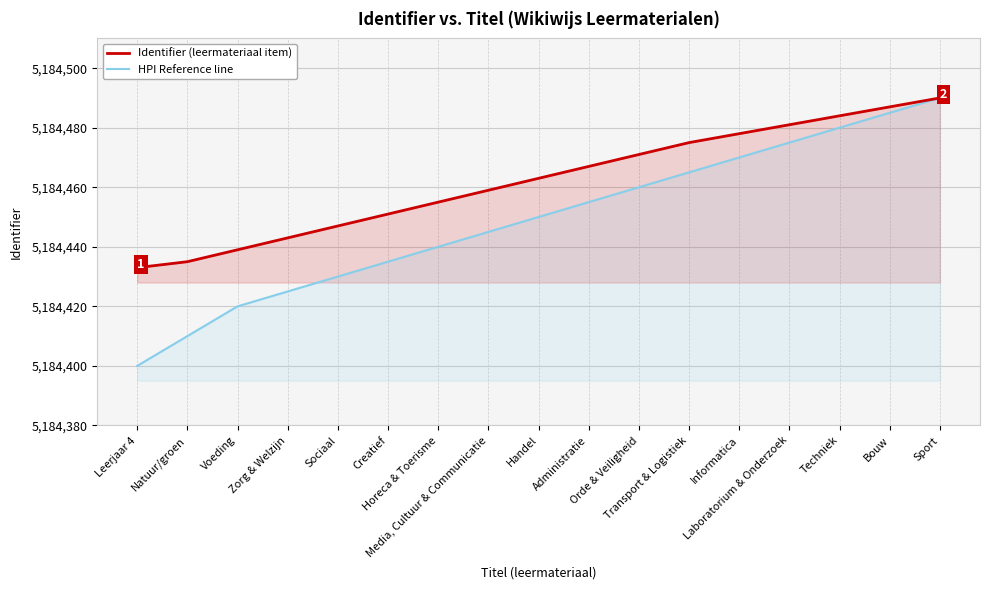

What is the highest value of the Identifier (leermateriaal item) series?

5184490